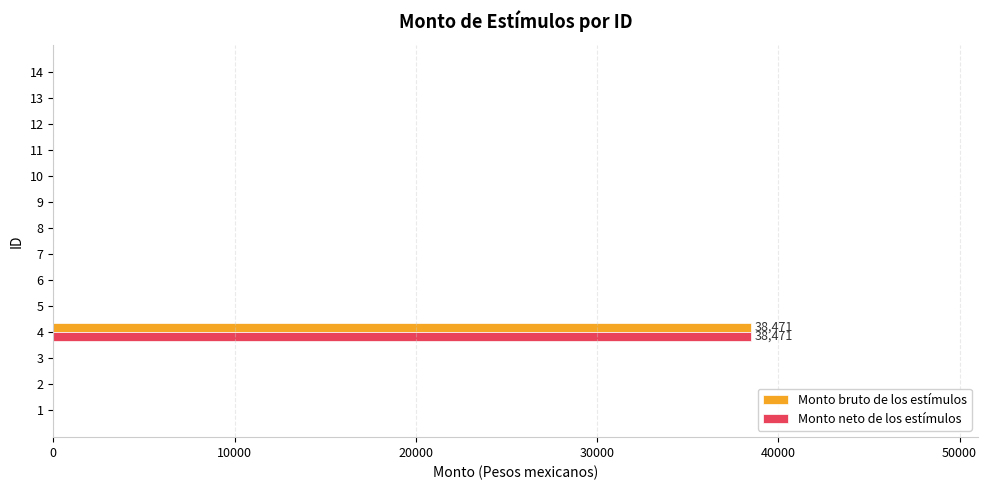

Which category has the highest value in the Monto neto de los estímulos series?

4